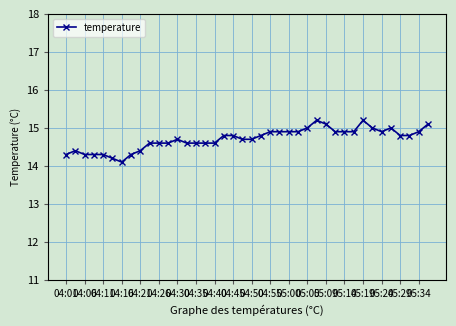

What is the difference between the maximum and minimum values?

1.1